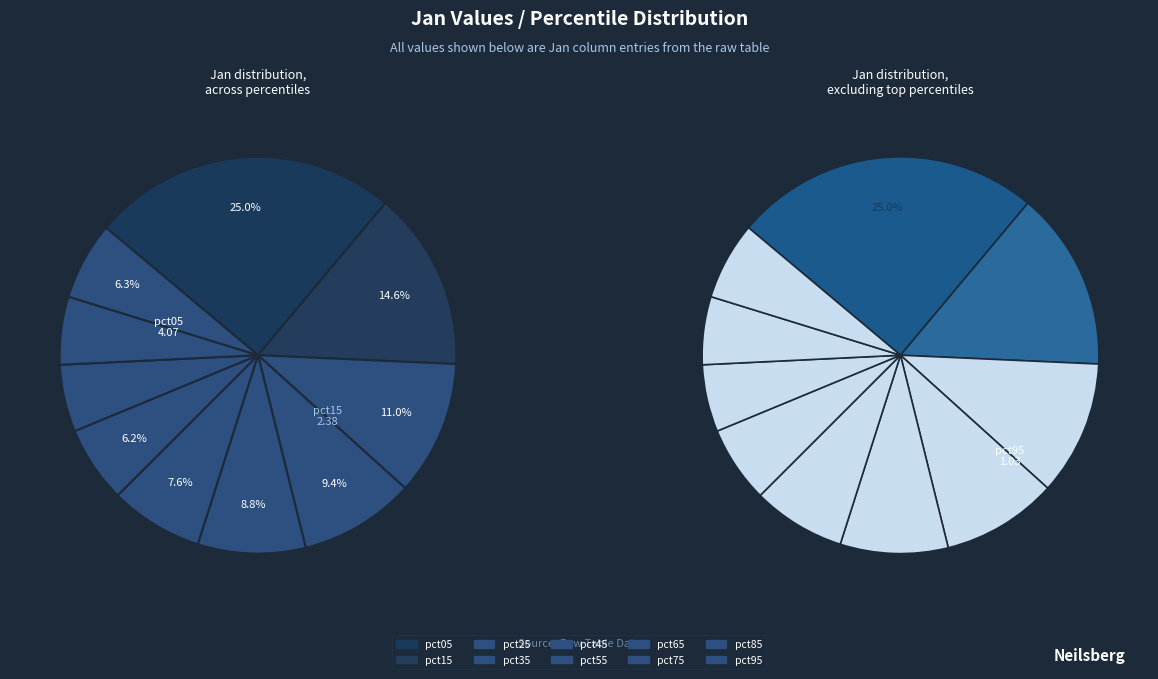

What is the change in value from pct45 to pct75?

-0.5